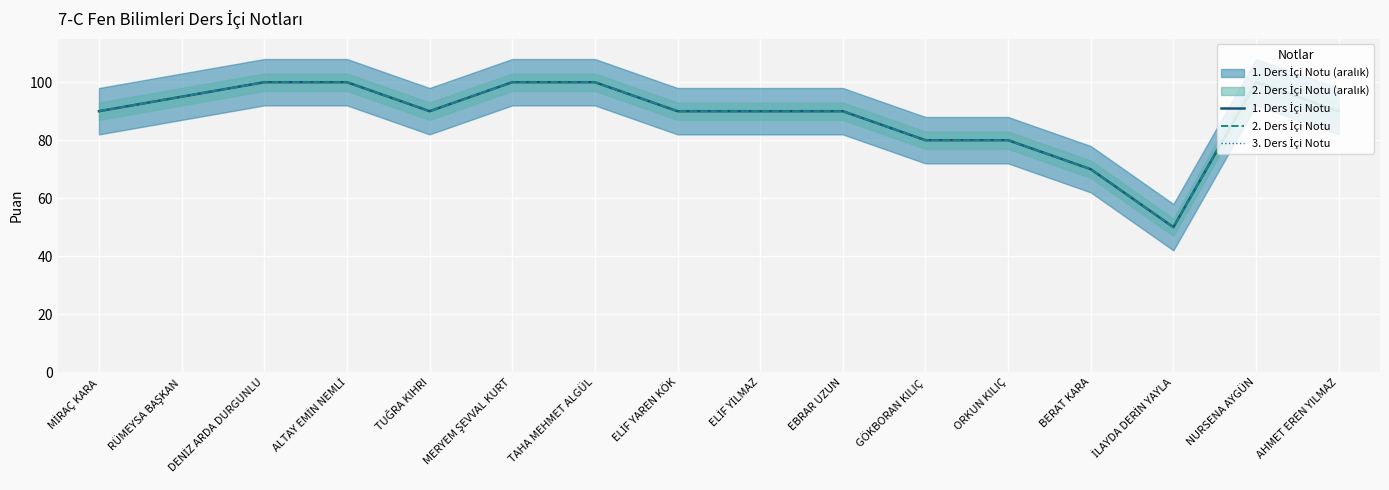

Between TAHA MEHMET ALGÜL and ELİF YAREN KÖK, which series saw the biggest shift?

1. Ders İçi Notu